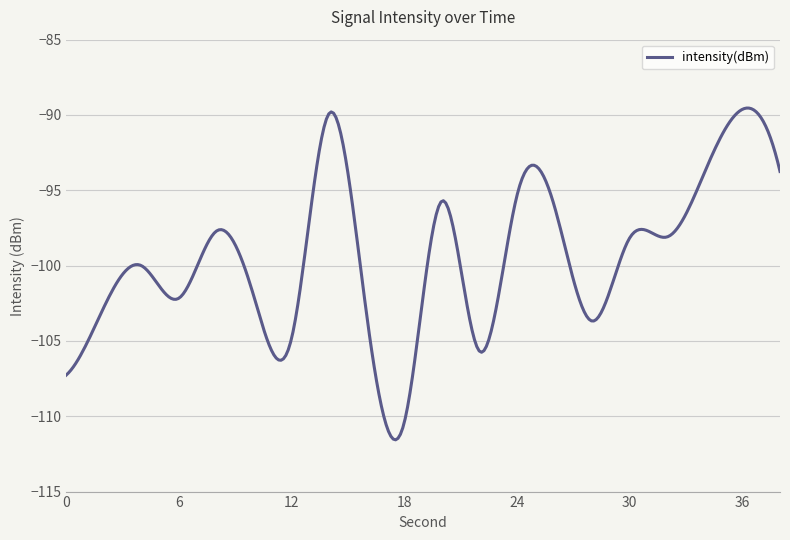

What is the greatest value displayed?

-89.5